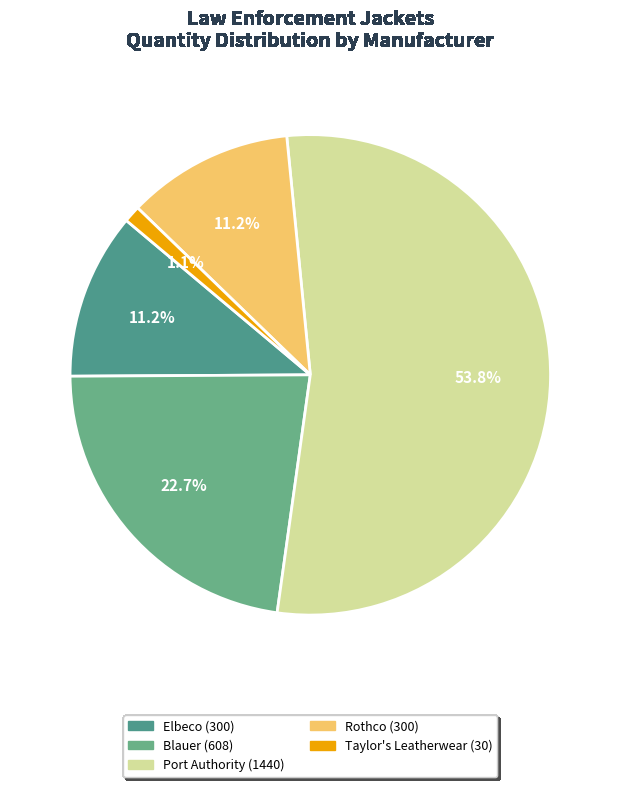

How many segments does this pie chart have?

5